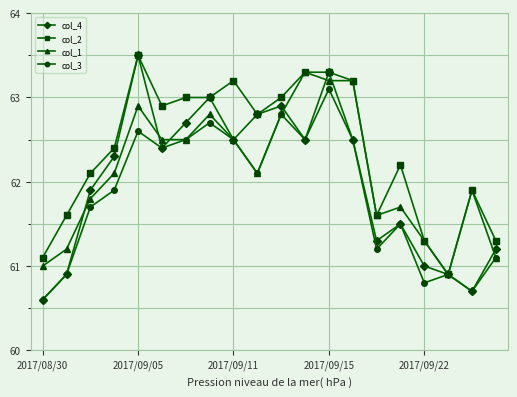

How many interior local peaks does the col_4 series have?

5